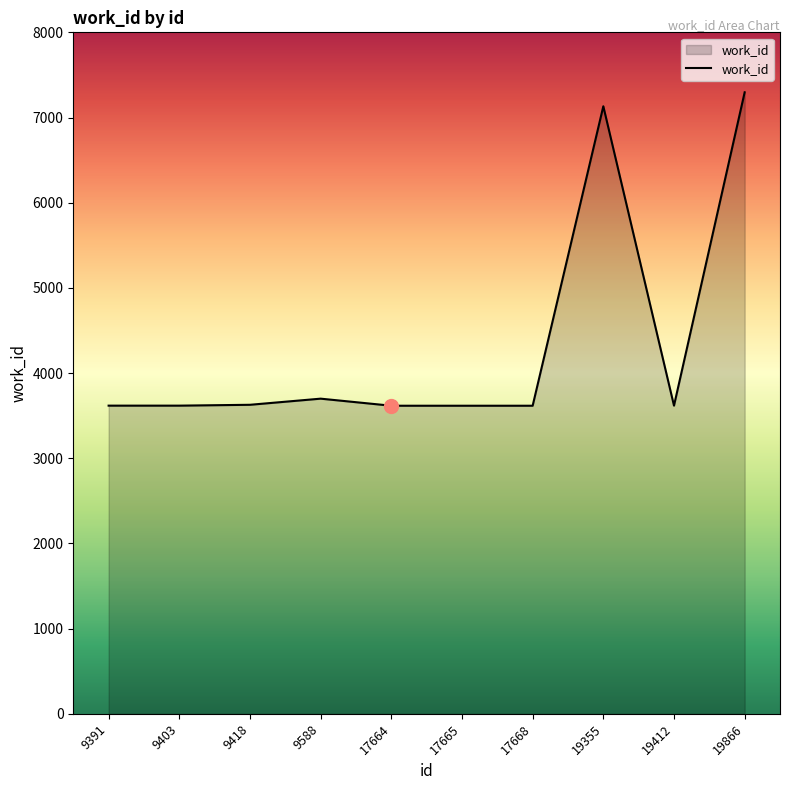

What is the greatest value displayed?

7296